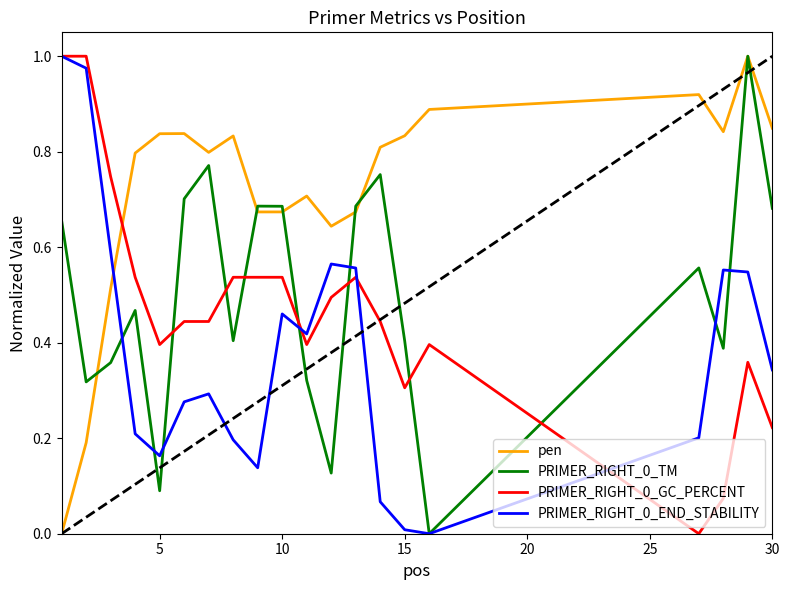

True or false: PRIMER_RIGHT_0_END_STABILITY and pen cross at least once.

True